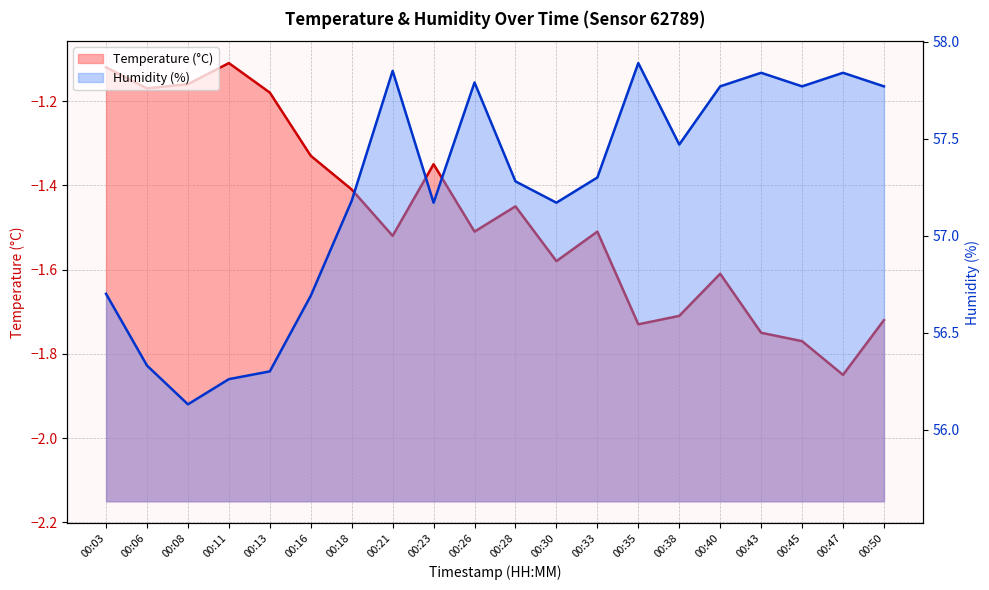

What is the sum of all Temperature (°C) values?

-29.5